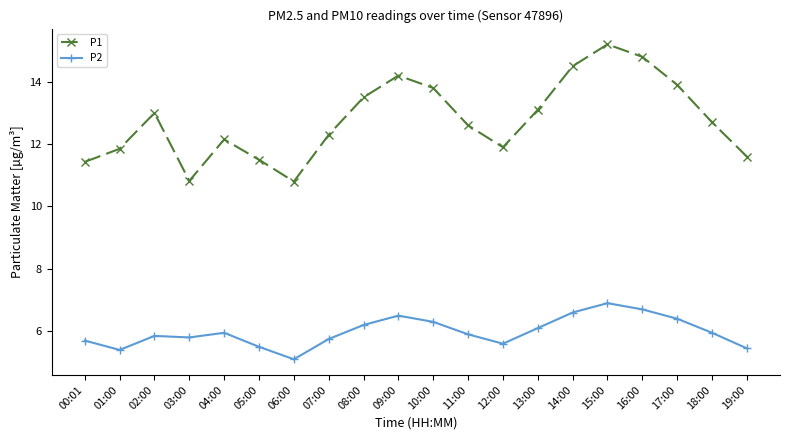

What is the difference between the P2 values at 03:00 and 08:00?

0.4